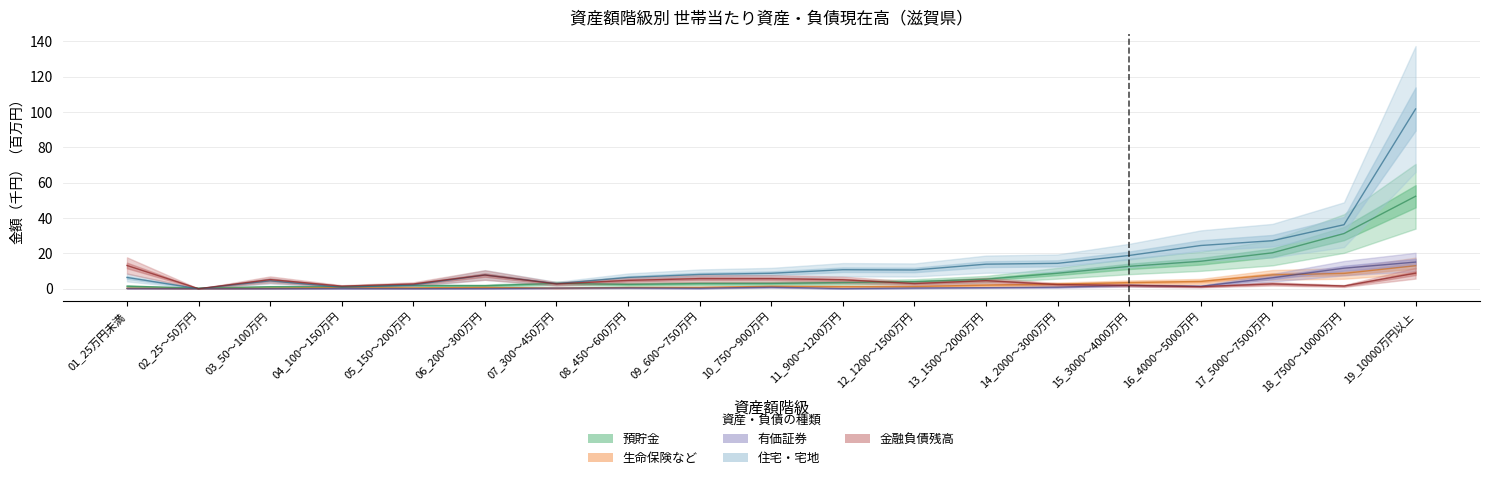

Rank the series at 19_10000万円以上 from highest to lowest value.

住宅・宅地, 預貯金, 有価証券, 生命保険など, 金融負債残高